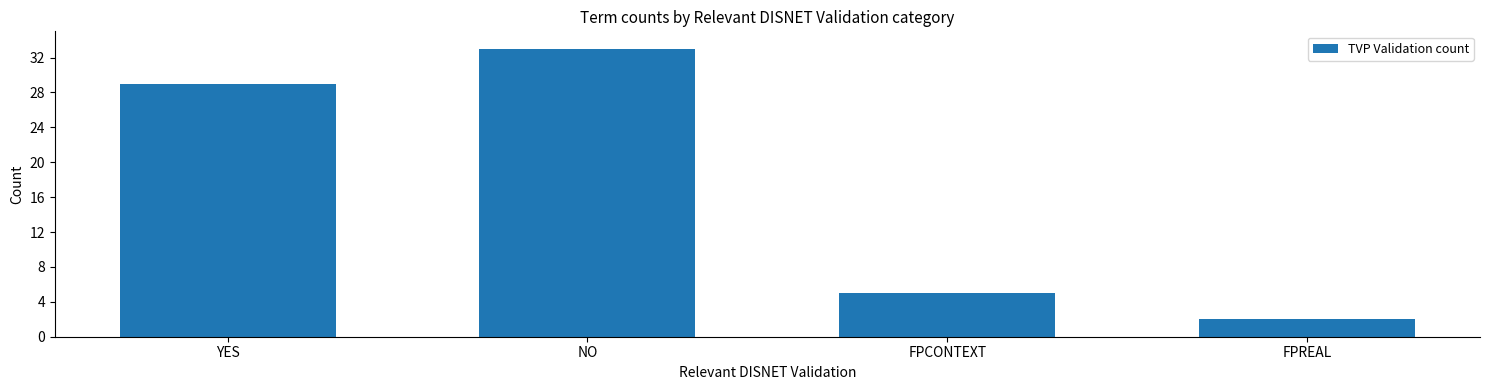

Reading left to right, what are all the values shown in this chart?

YES=29	NO=33	FPCONTEXT=5	FPREAL=2